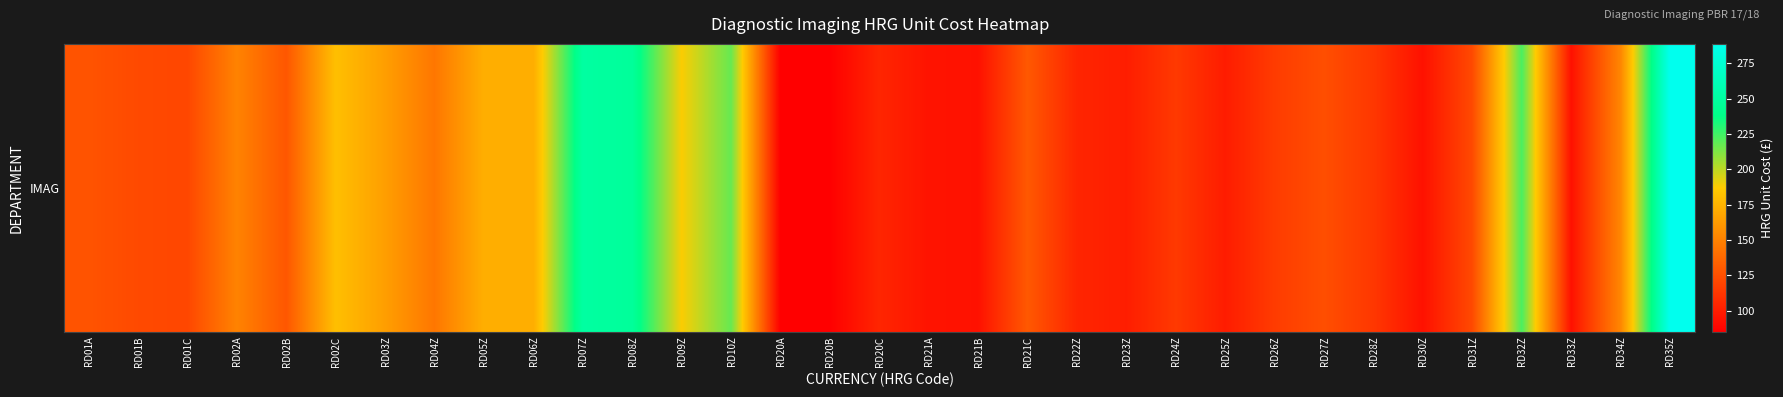

At which category does the chart reach its peak across all series?

RD35Z